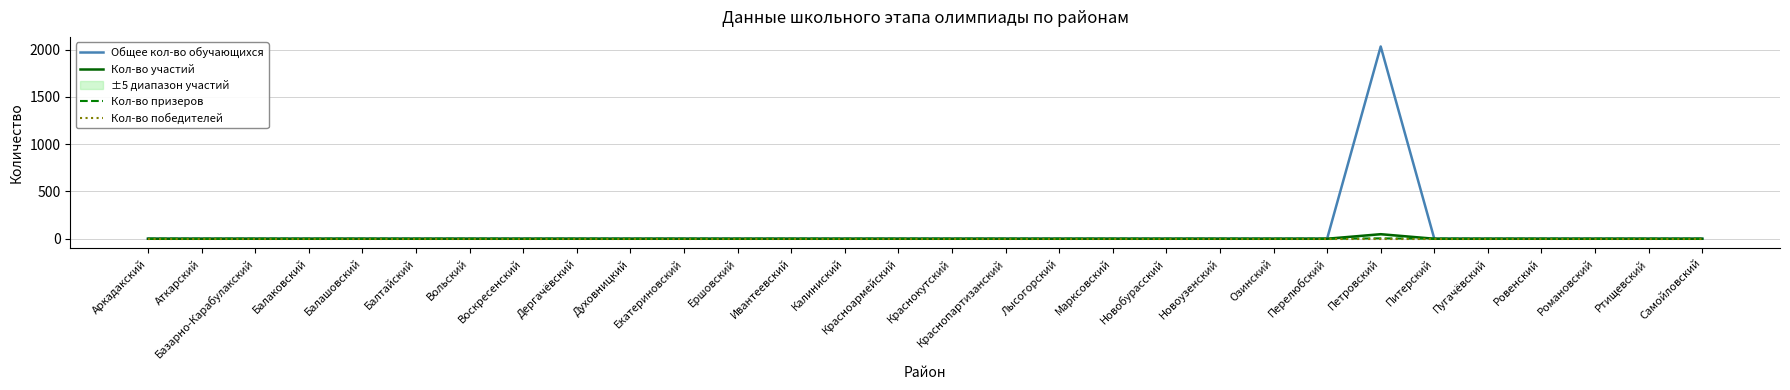

At Балтайский, list the series in order from smallest to largest.

Общее кол-во обучающихся, Кол-во участий, Кол-во призеров, Кол-во победителей